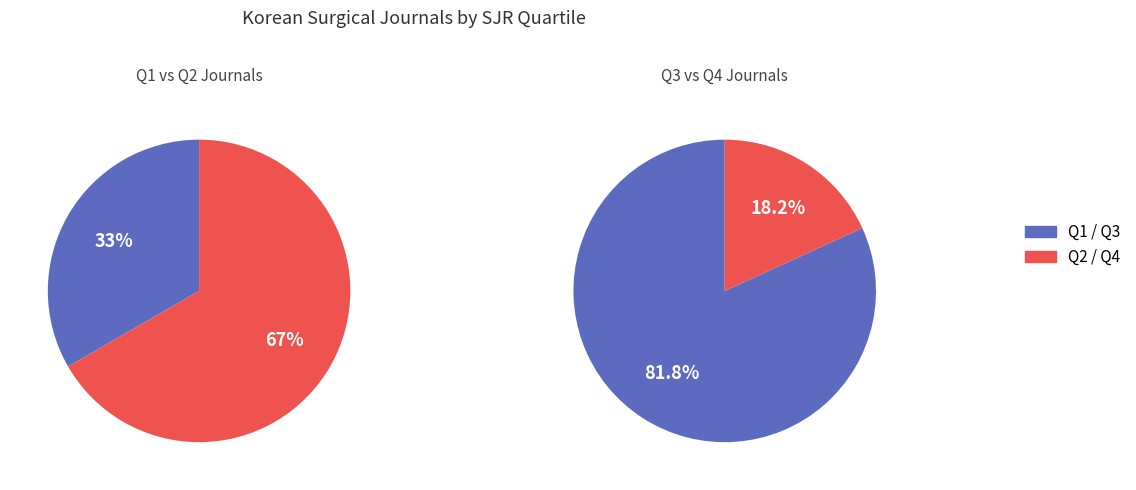

Does Q4 account for over 50% of the chart?

No